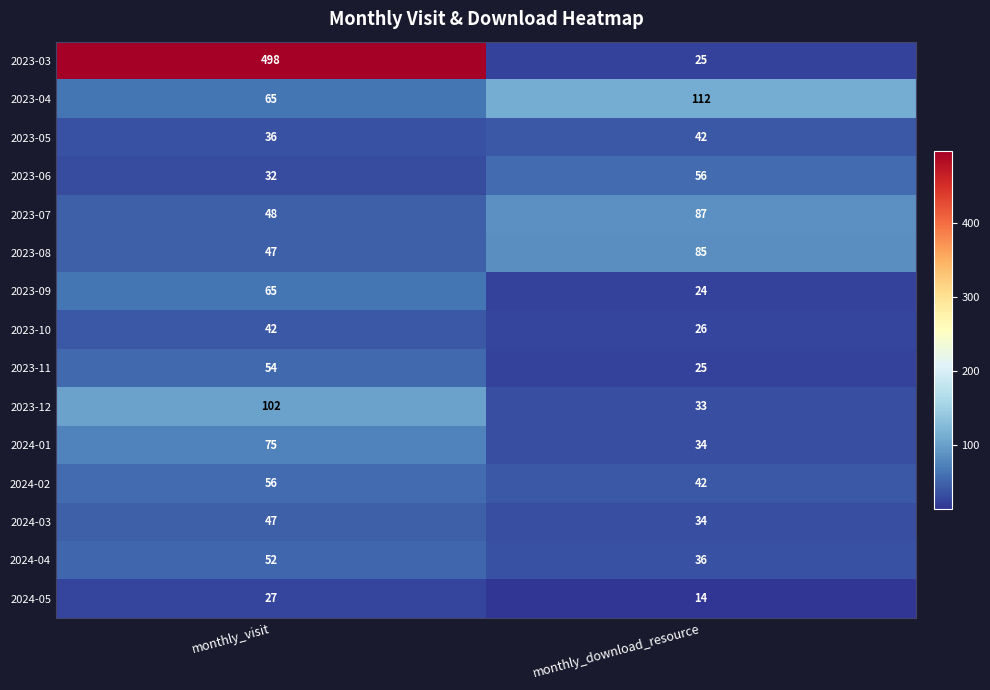

At which category is the sum across all series the highest?

monthly_visit